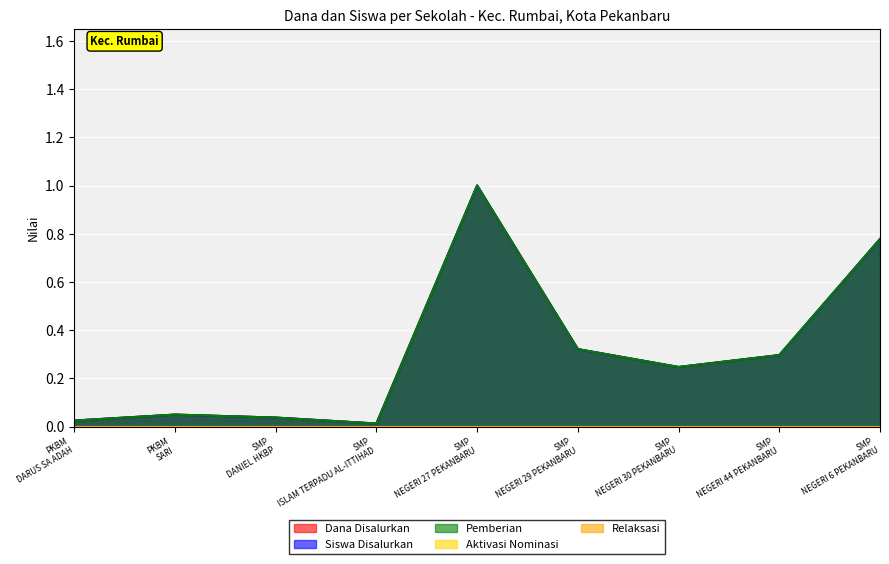

What is the difference between the maximum and minimum values in the Dana Disalurkan series?

1.0